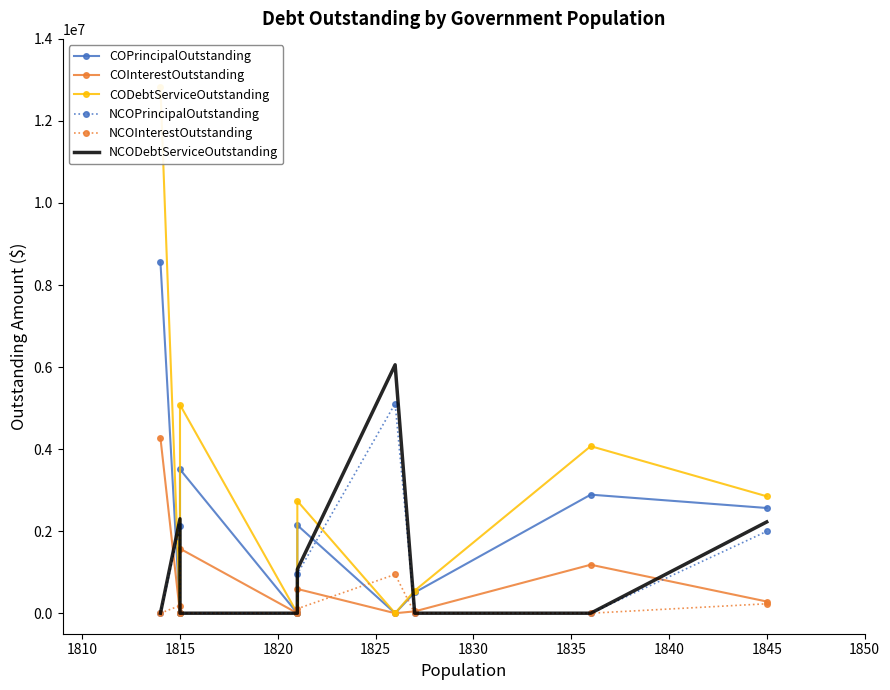

How many distinct data groups are displayed?

6